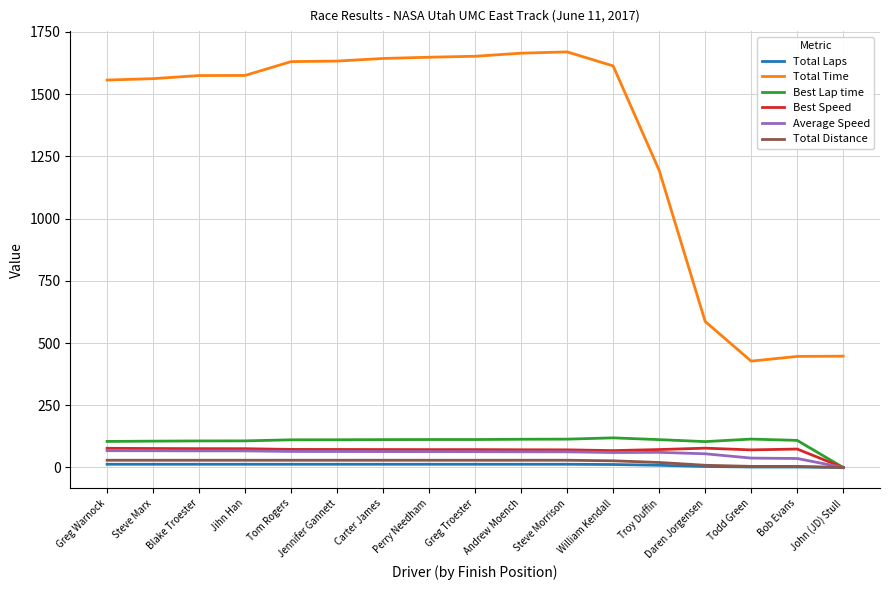

What position from the right is Greg Warnock?

17